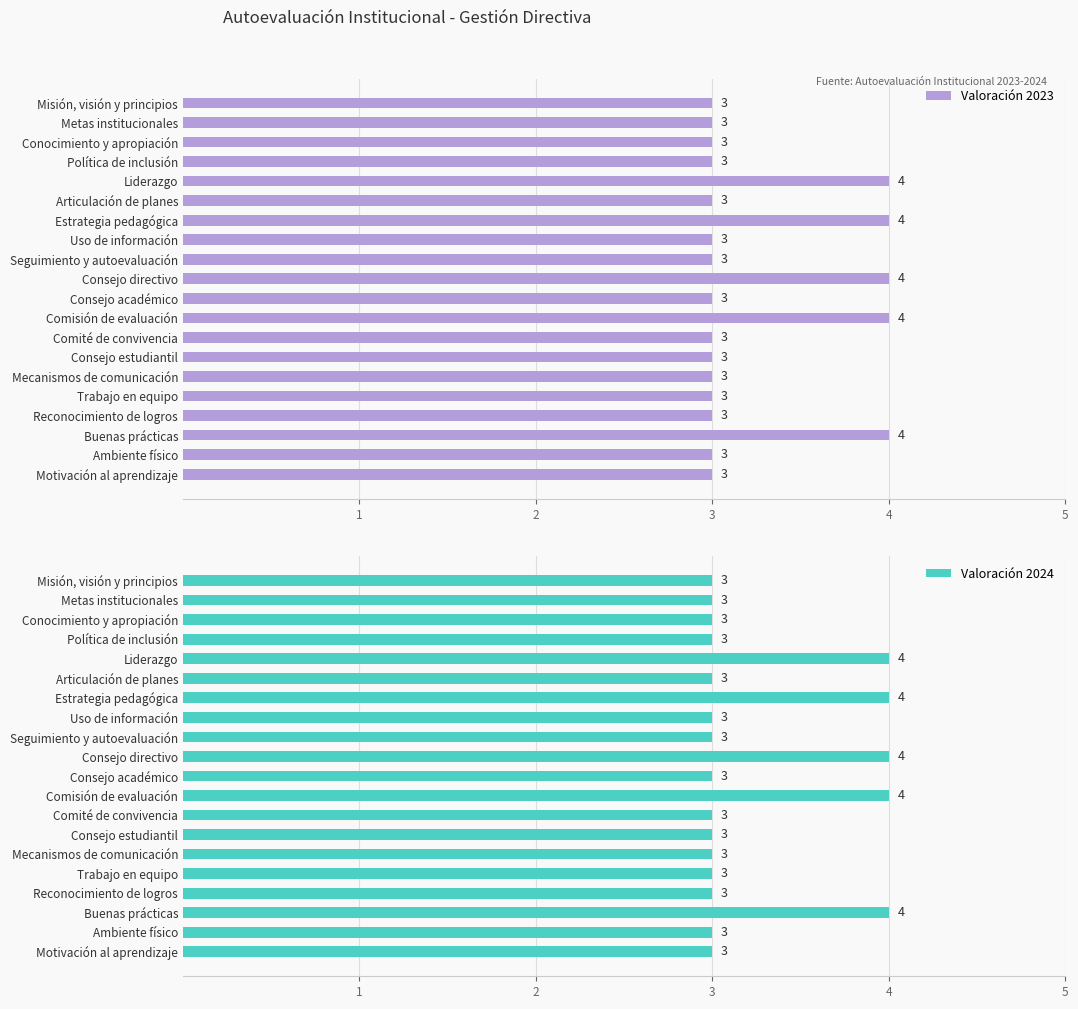

Reading right to left, what are all the values shown in this chart?

Valoración 2023: 3	3	4	3	3	3	3	3	4	3	4	3	3	4	3	4	3	3	3	3
Valoración 2024: 3	3	4	3	3	3	3	3	4	3	4	3	3	4	3	4	3	3	3	3